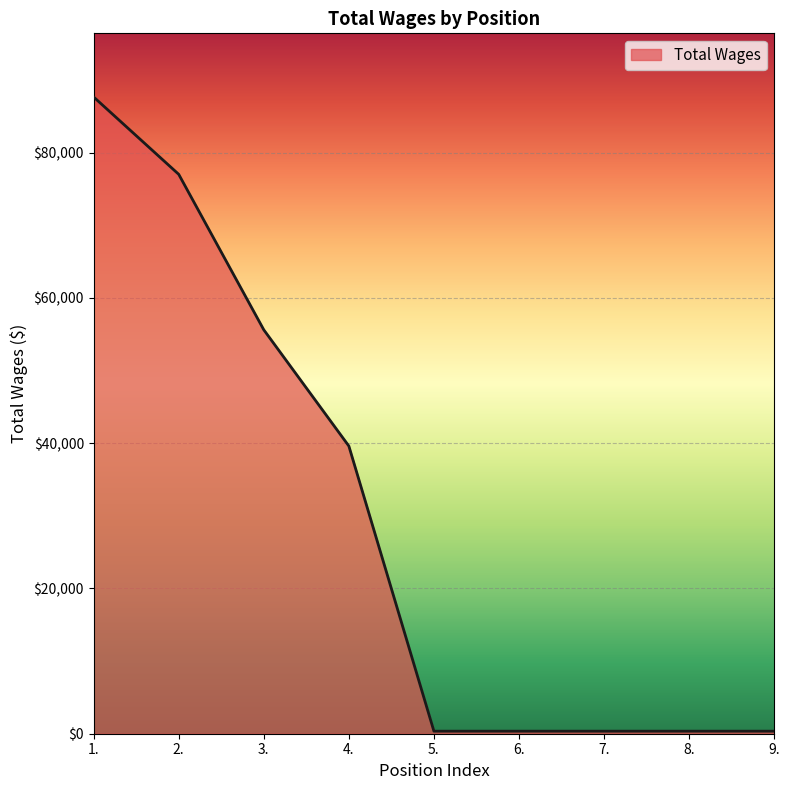

What is the maximum value shown in the chart?

87676